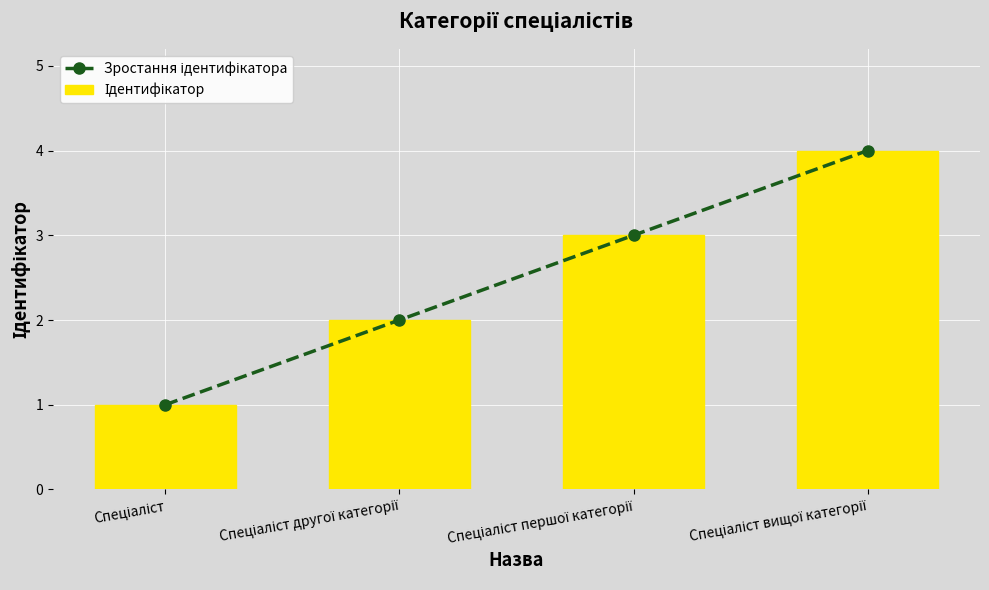

How many data points does each series have?

4